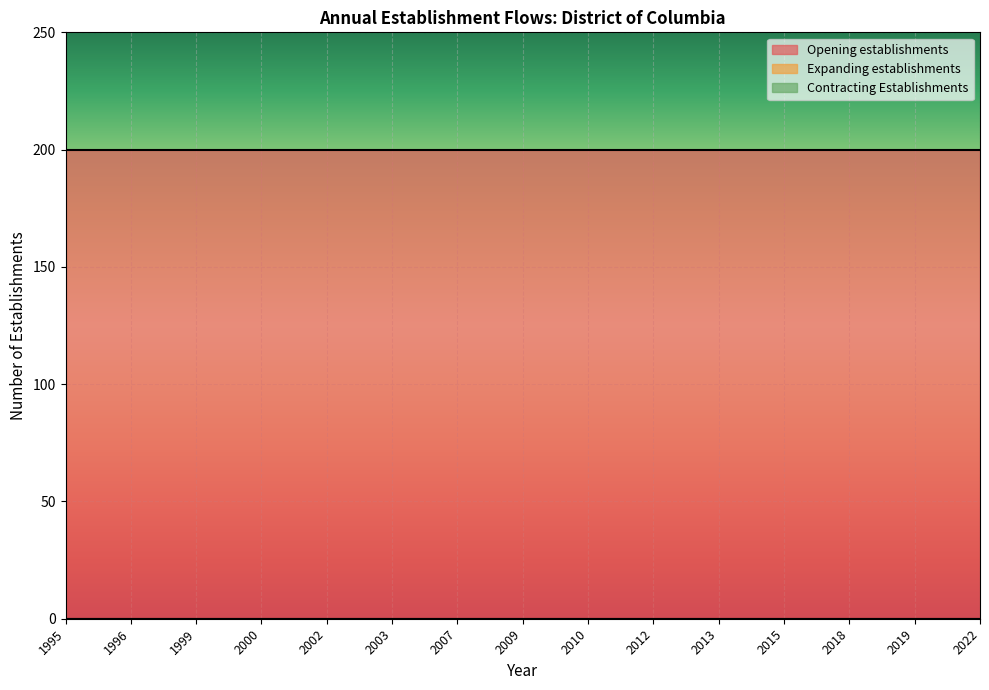

At which category does the chart reach its minimum across all series?

1995